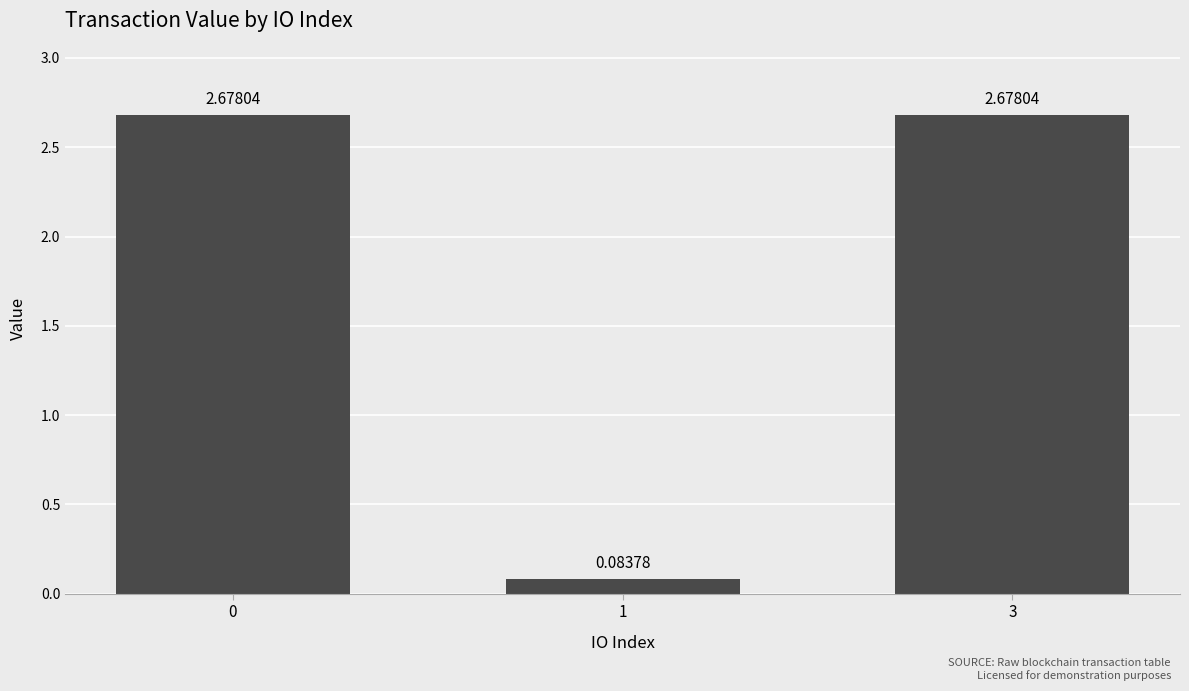

What is the sum of all values?

5.4